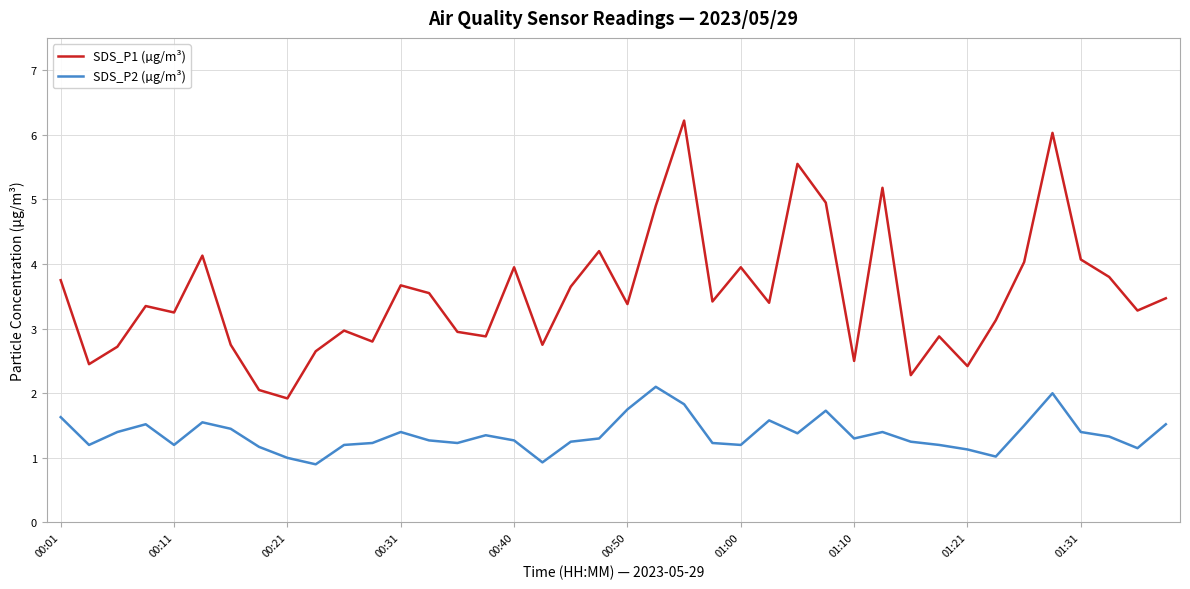

What is the difference between the maximum and minimum values in the SDS_P1 (µg/m³) series?

4.3